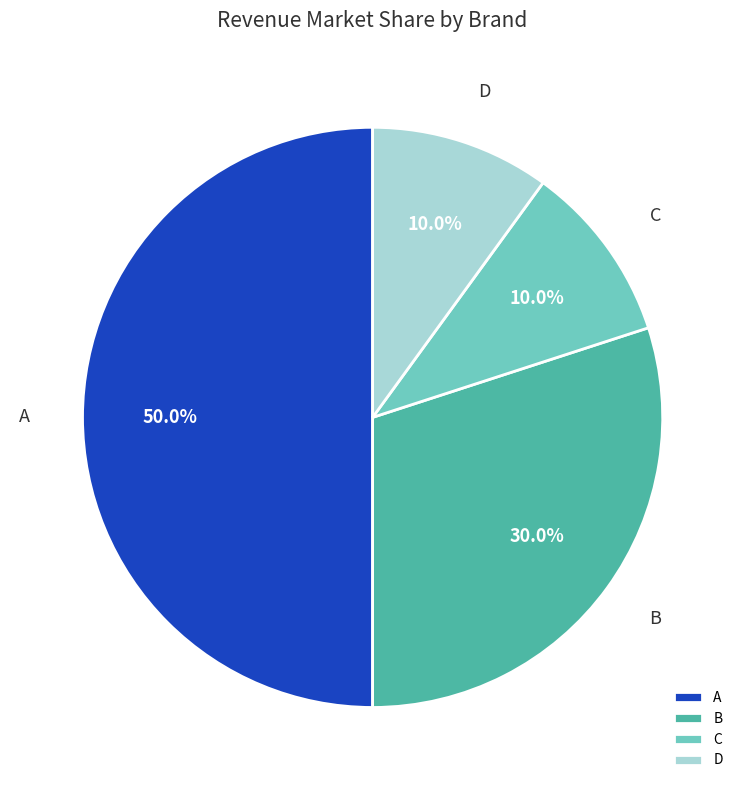

Is B the majority of the pie?

No